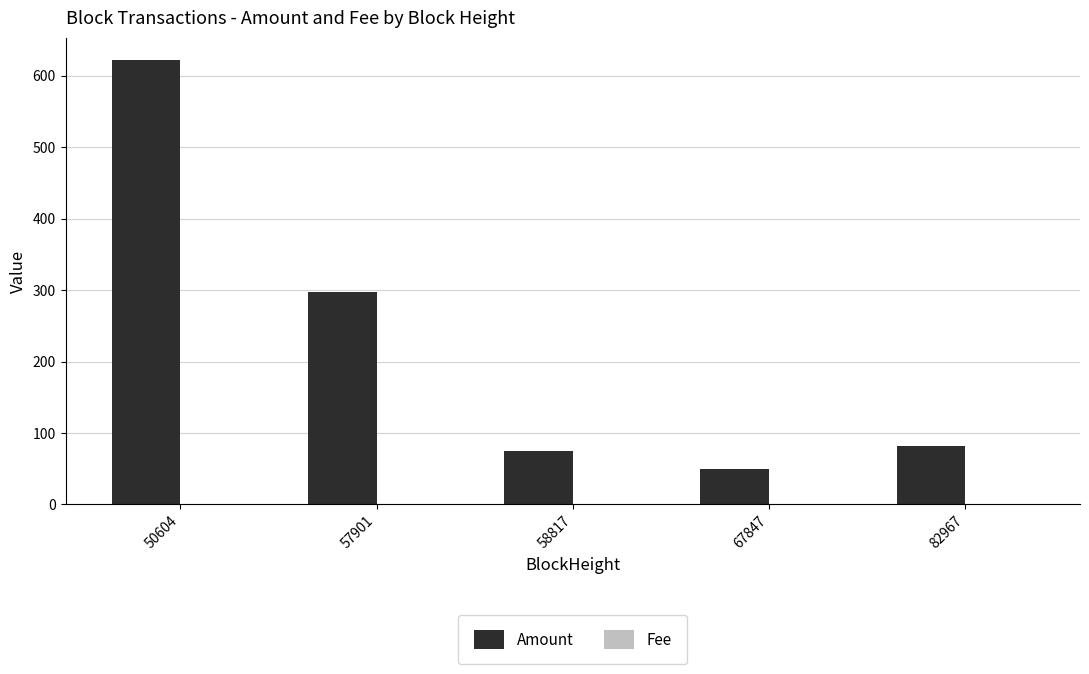

True or false: Amount has a value of 75.0 at 58817.

True